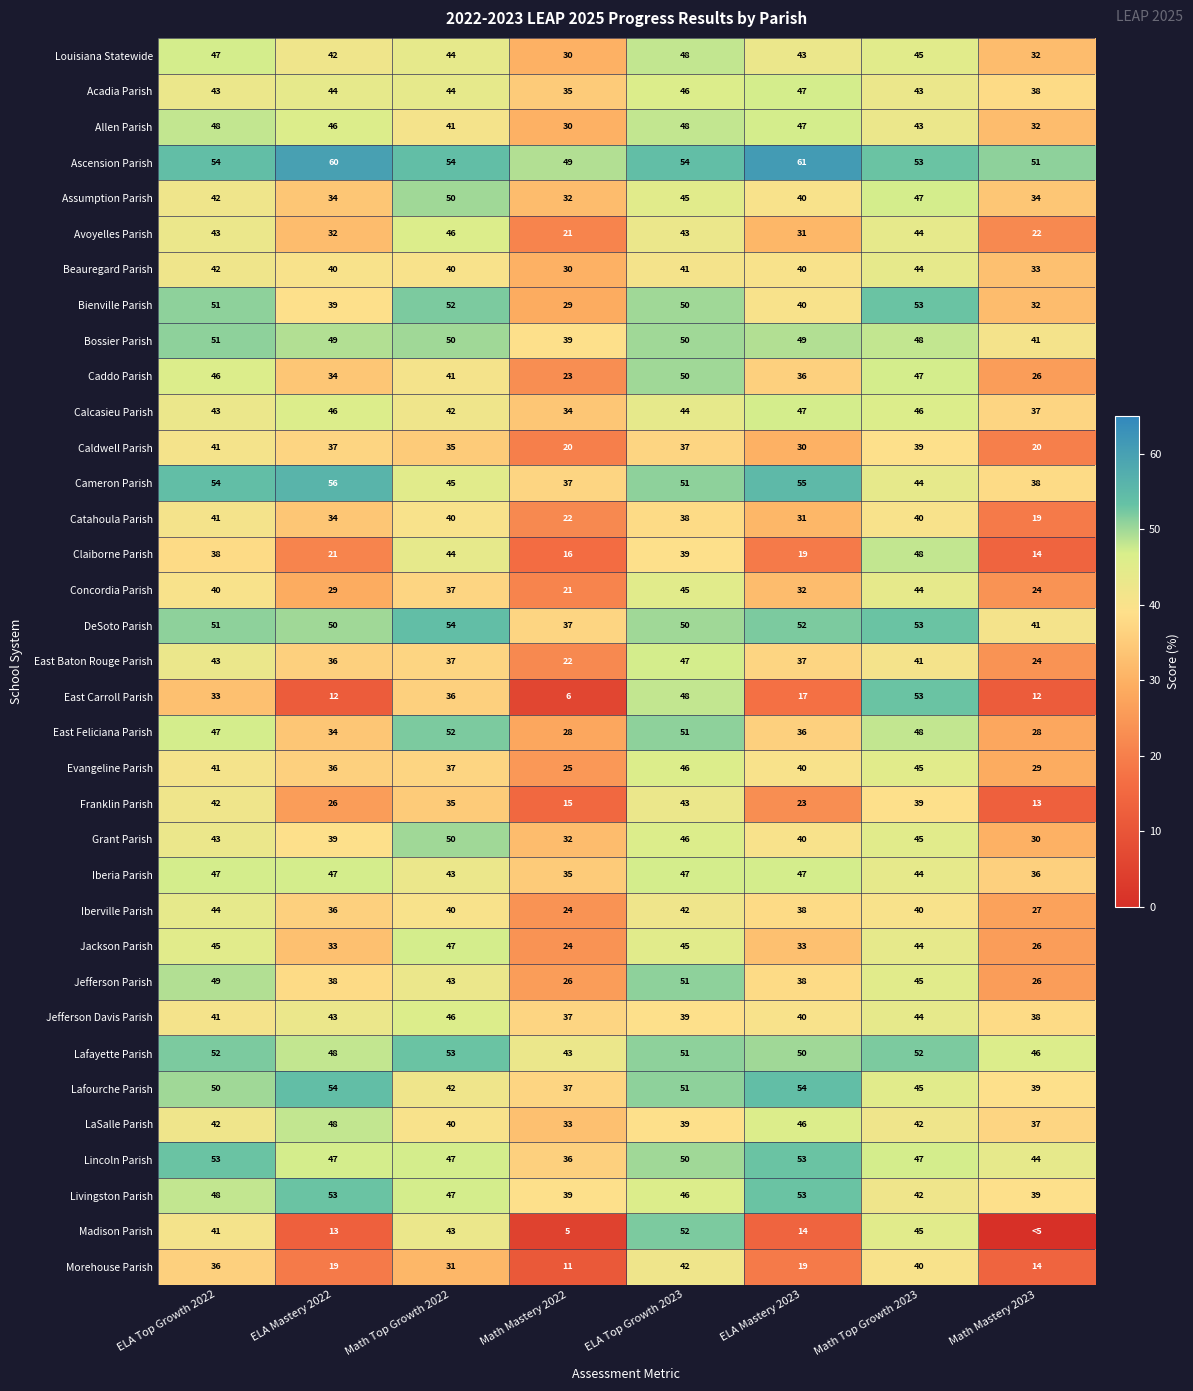

True or false: Iberville Parish has a value of 15 at Math Mastery 2022.

False